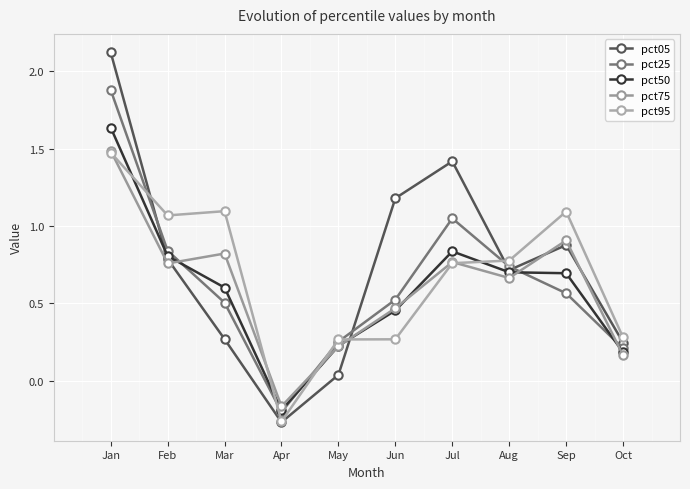

List the series in order of their peak value, highest first.

pct05, pct25, pct50, pct75, pct95